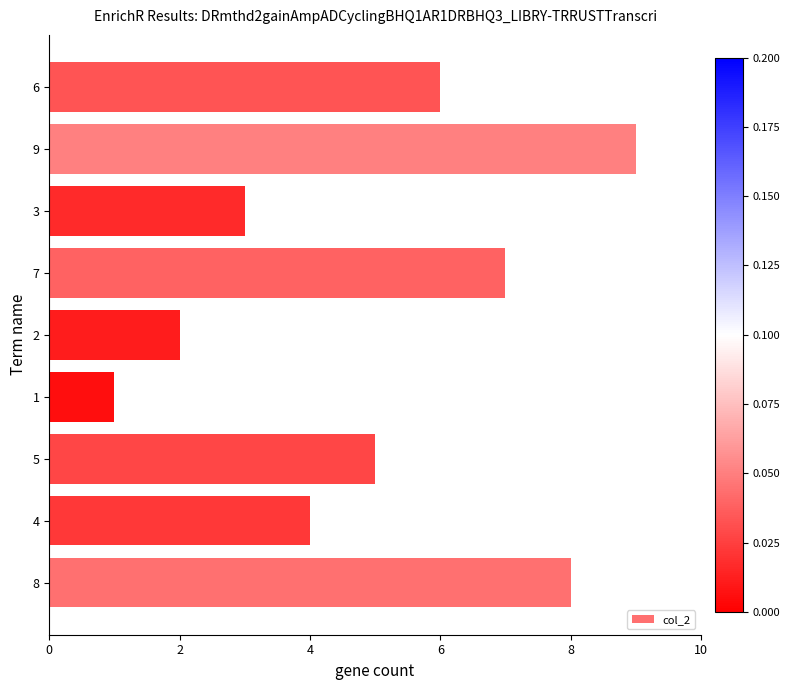

What is the sum of the values at 8 and 2?

10